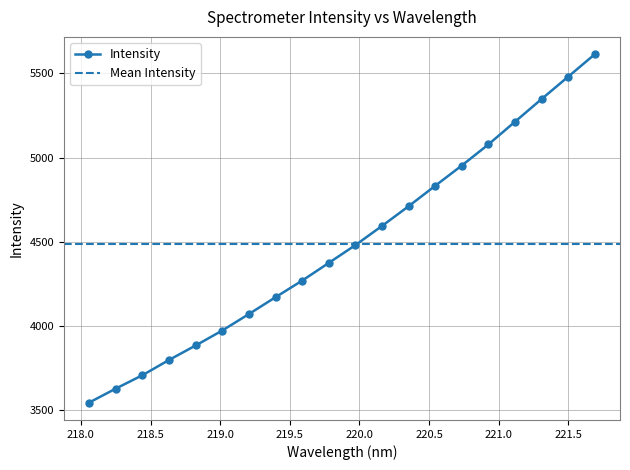

The value at 218.6332 is 5046.1. True or false?

False